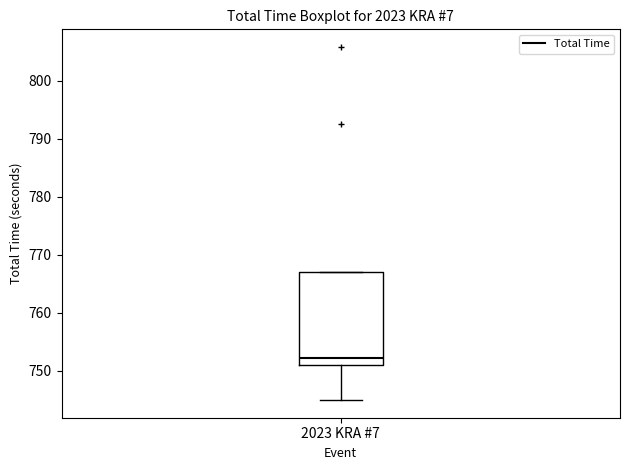

Transcribe this box plot: give where the median line is, the range the box spans, and where the two whiskers end, as read against the y-axis. The values are not printed on the chart, so give them approximately, as read against the axis.

median 752, box 751 to 767, whiskers 745 to 767